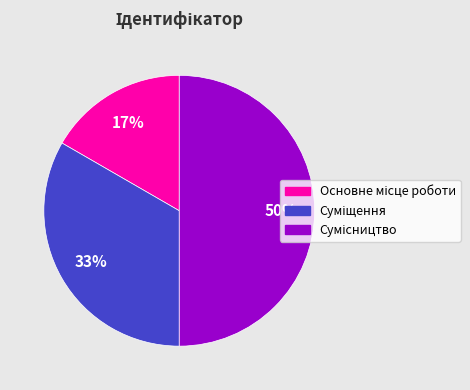

To the nearest percent, what is the difference between the largest and smallest slice percentages?

33%